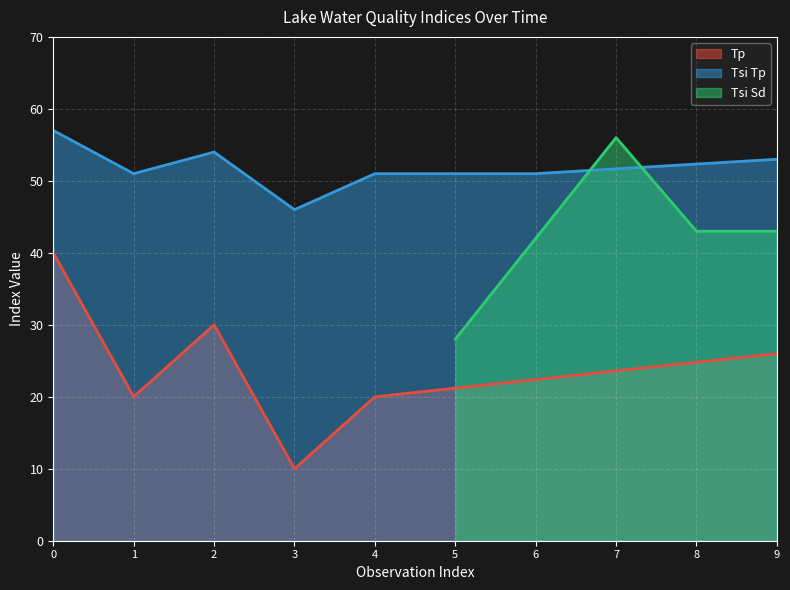

What is the minimum value for Tsi Tp?

46